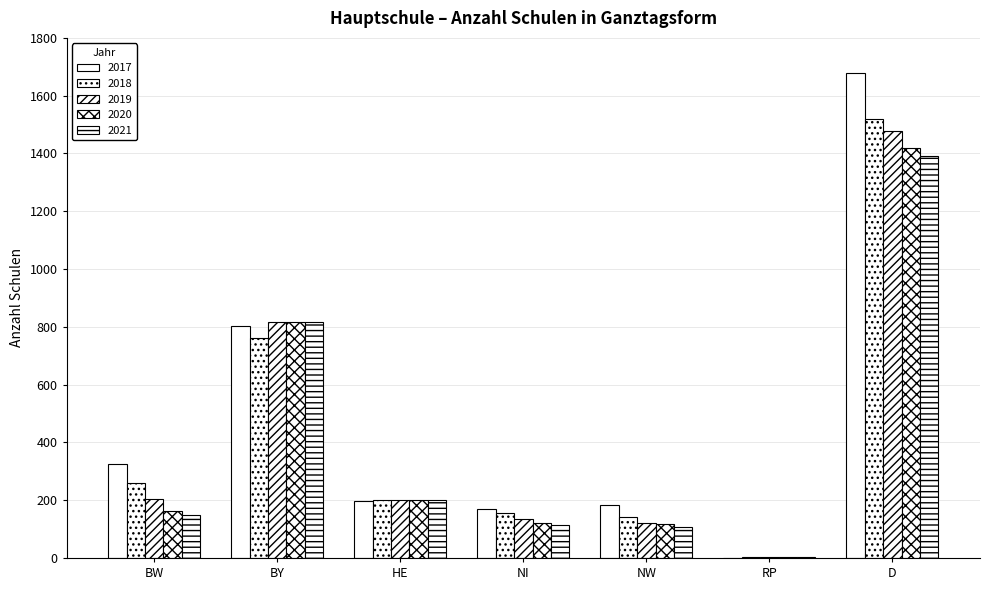

What is the label of the 7th bar from the right?

BW